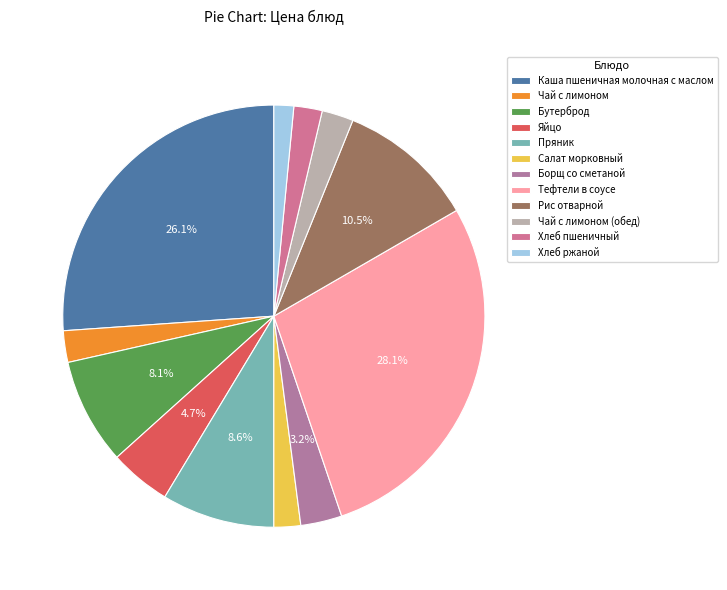

Do Бутерброд and Салат морковный together represent more than half of the pie?

No